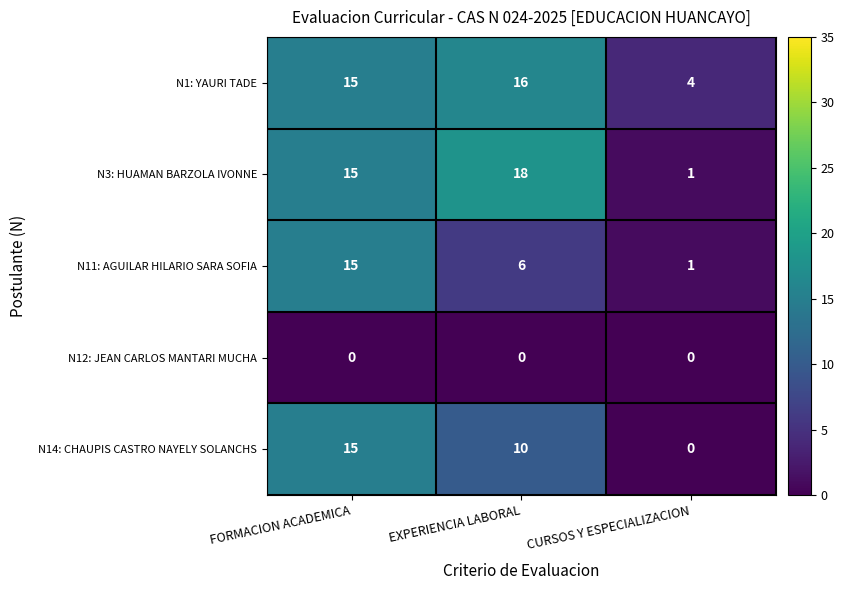

Count the N14: CHAUPIS CASTRO NAYELY SOLANCHS values in the range 0 to 15.

3